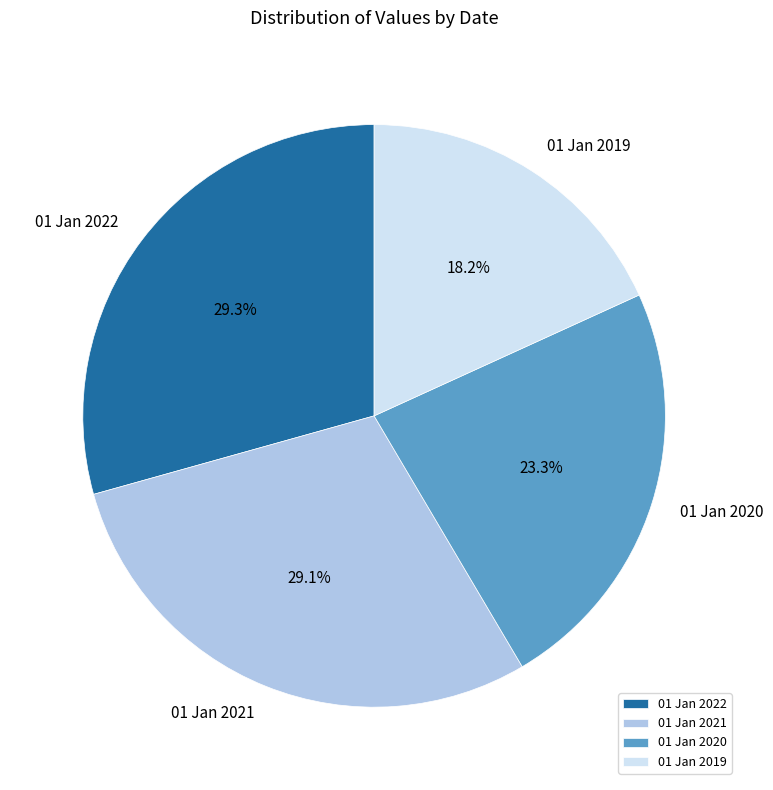

What is the smallest slice in the pie chart?

01 Jan 2019